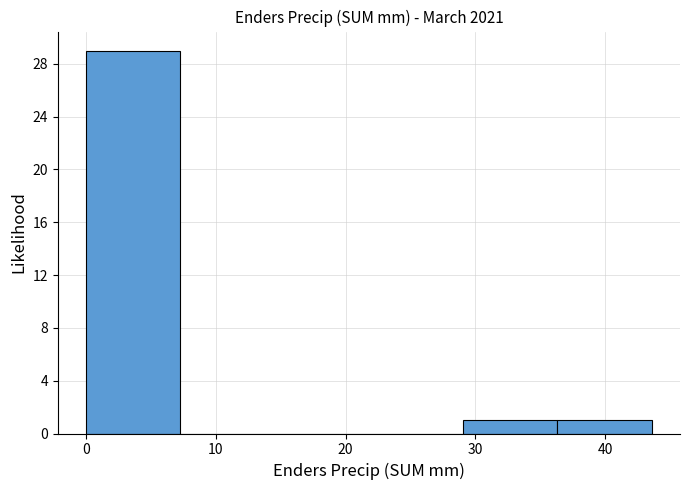

Which range on the x-axis has the tallest bar?

0 to 7